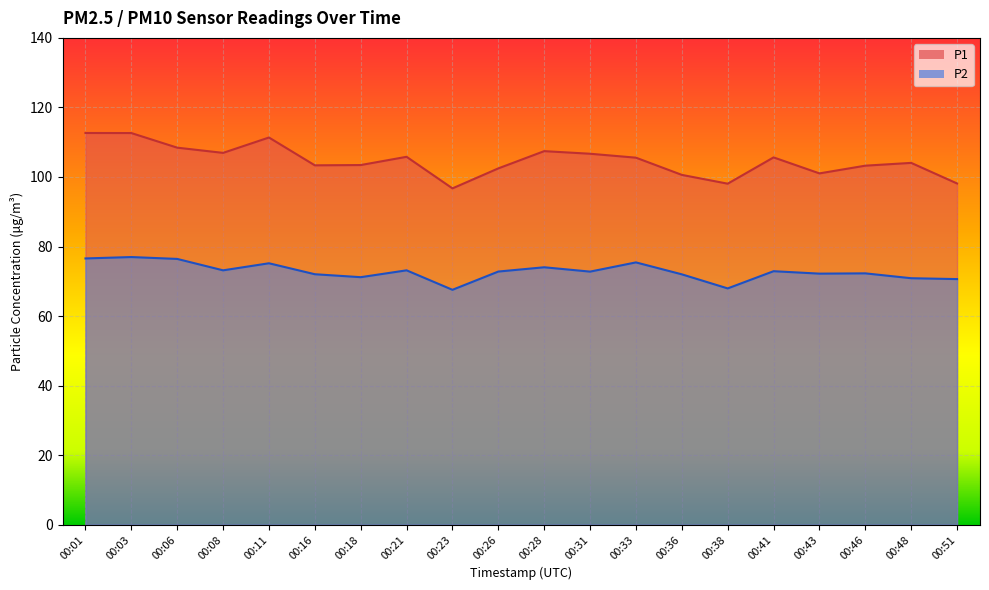

What is the sum of the P1 values at 00:43 and 00:08?

208.0